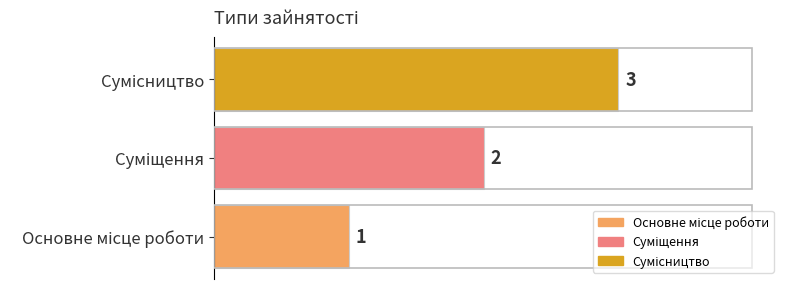

What is the sum of all values?

6